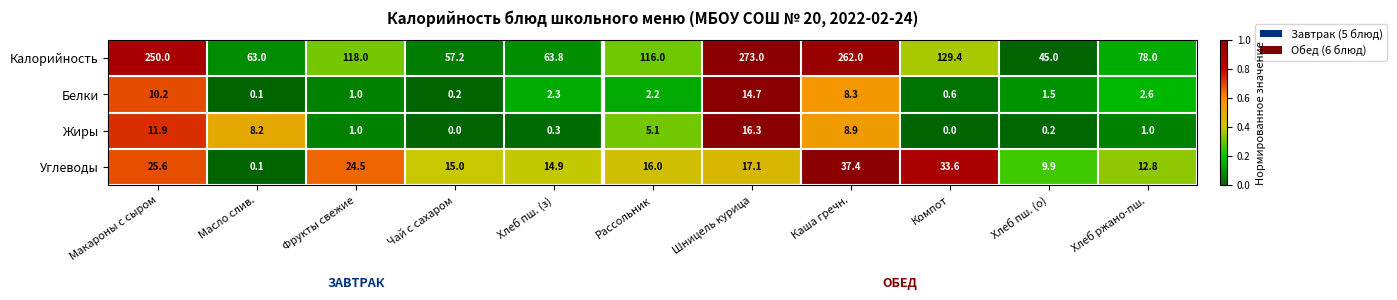

Which label corresponds to the largest value in the chart?

Шницель курица